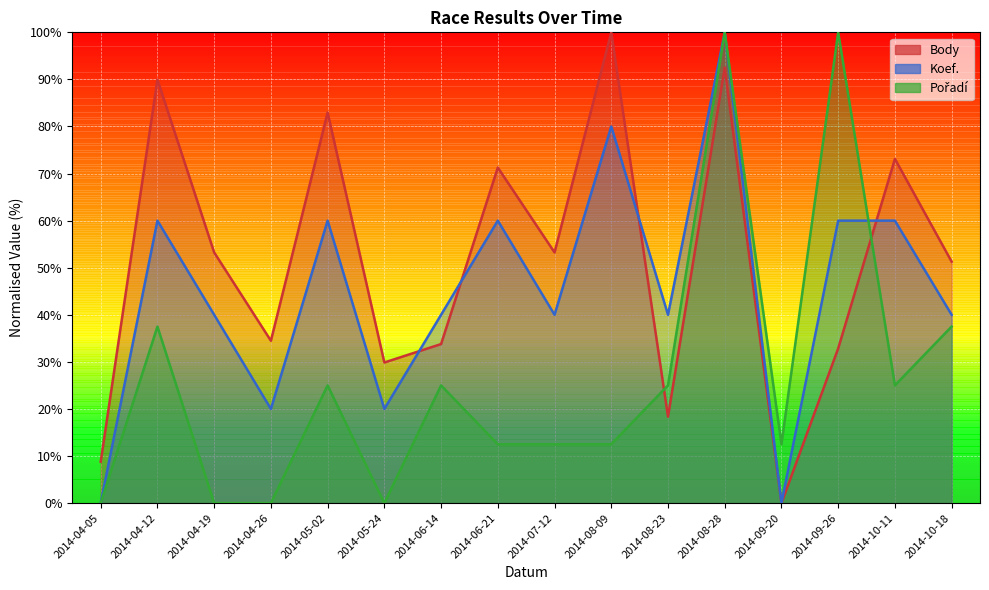

At which category does Koef. reach its first local peak?

2014-04-12